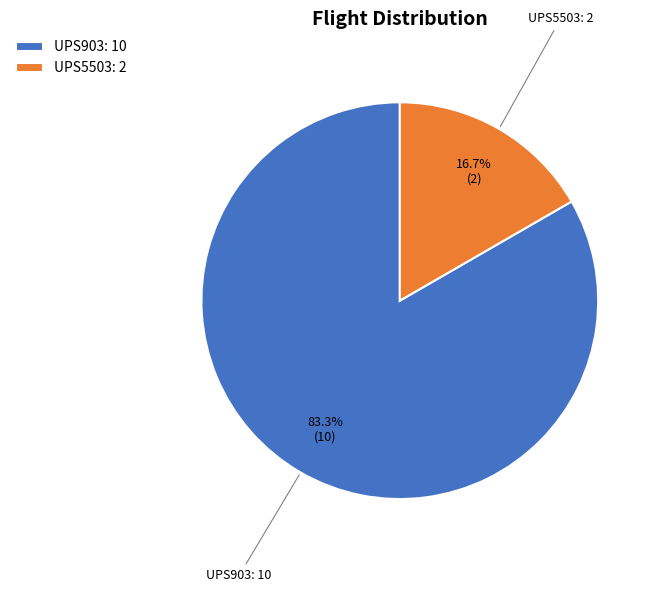

Is the sum of UPS903 and UPS5503 greater than half?

Yes